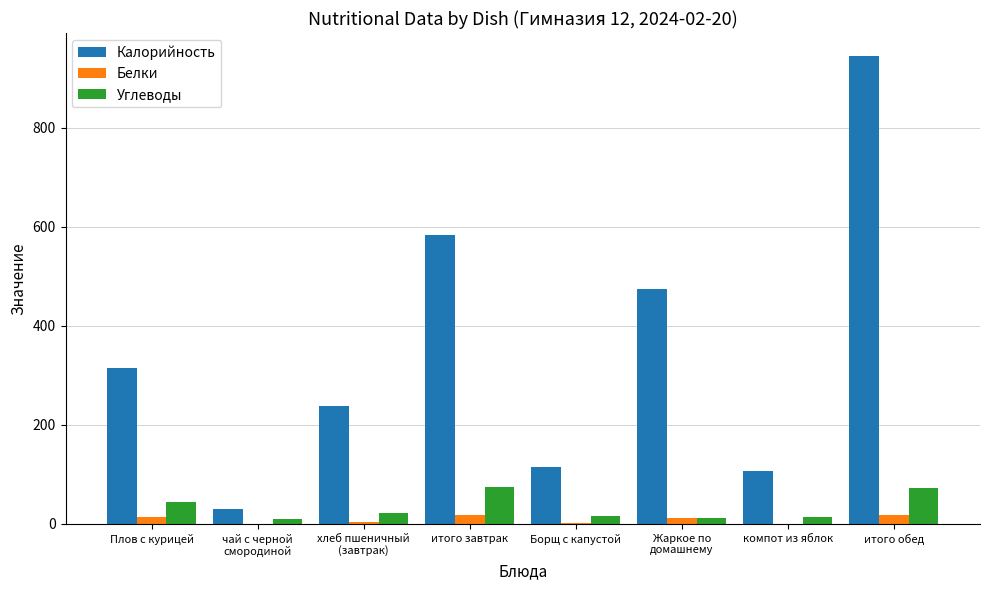

What is the sum of all Белки values?

69.4